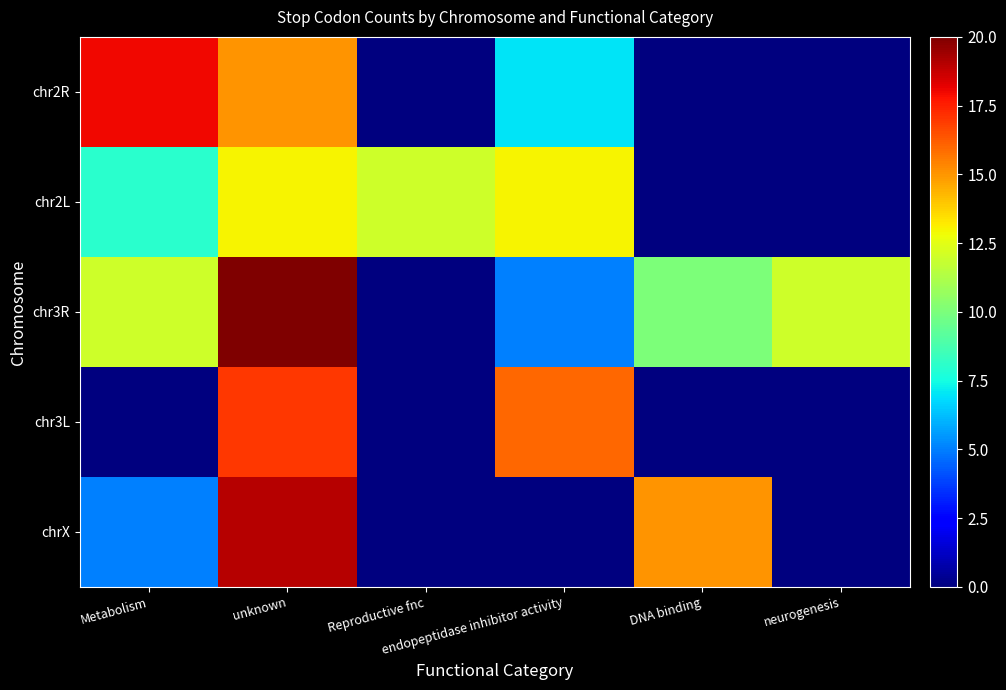

Reading right to left, transcribe all the data shown in this chart.

chr2R: neurogenesis=0	DNA binding=0	endopeptidase inhibitor activity=7	Reproductive fnc=0	unknown=15	Metabolism=18
chr2L: neurogenesis=0	DNA binding=0	endopeptidase inhibitor activity=13	Reproductive fnc=12	unknown=13	Metabolism=8
chr3R: neurogenesis=12	DNA binding=10	endopeptidase inhibitor activity=5	Reproductive fnc=0	unknown=20	Metabolism=12
chr3L: neurogenesis=0	DNA binding=0	endopeptidase inhibitor activity=16	Reproductive fnc=0	unknown=17	Metabolism=0
chrX: neurogenesis=0	DNA binding=15	endopeptidase inhibitor activity=0	Reproductive fnc=0	unknown=19	Metabolism=5